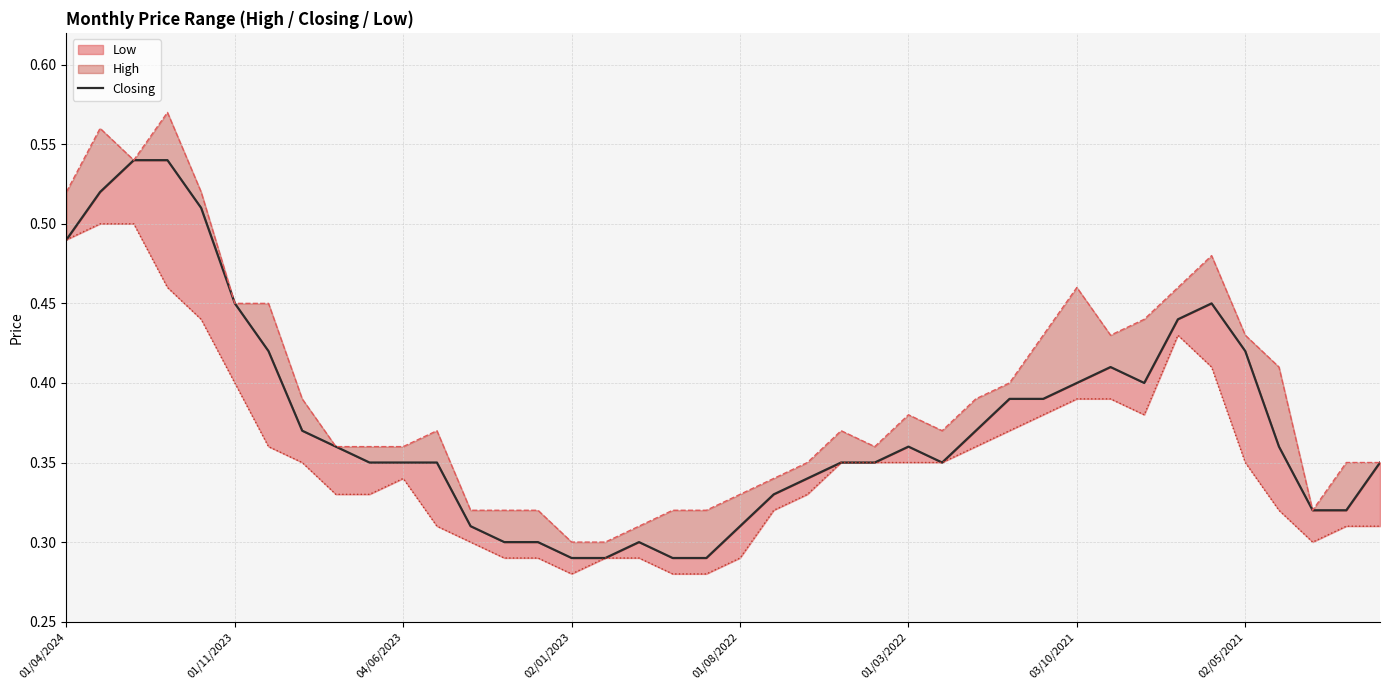

What position from the left is 19?

20